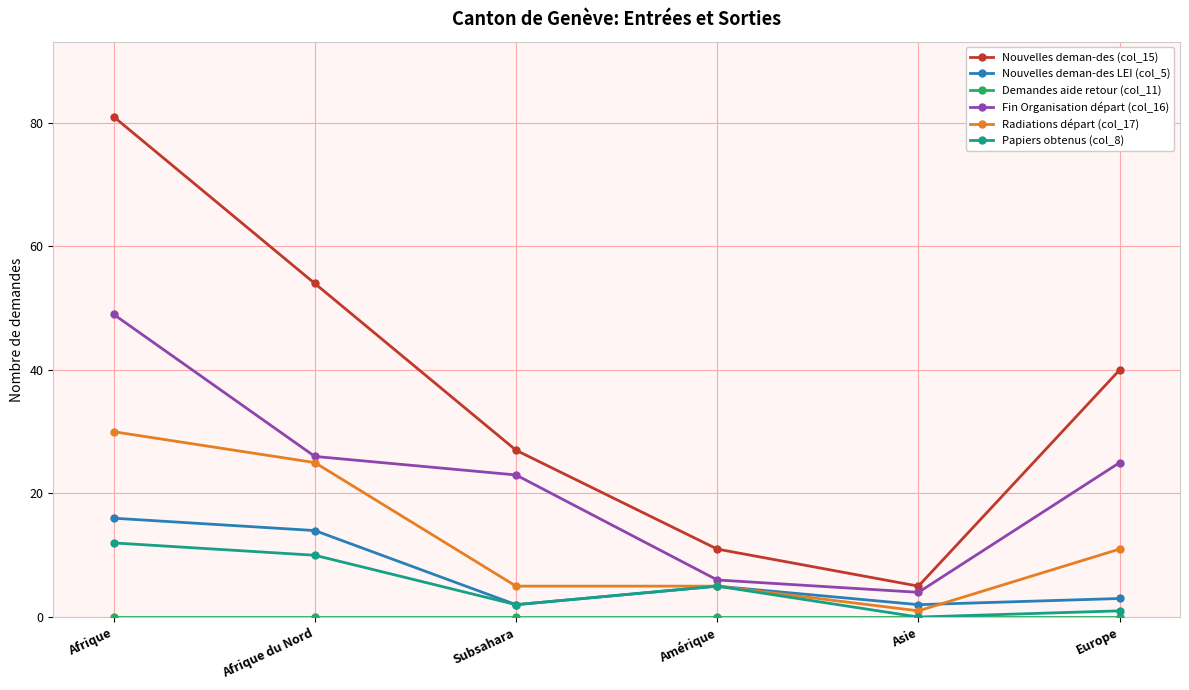

Where is Radiations départ (col_17) nearest to the value 15?

Europe